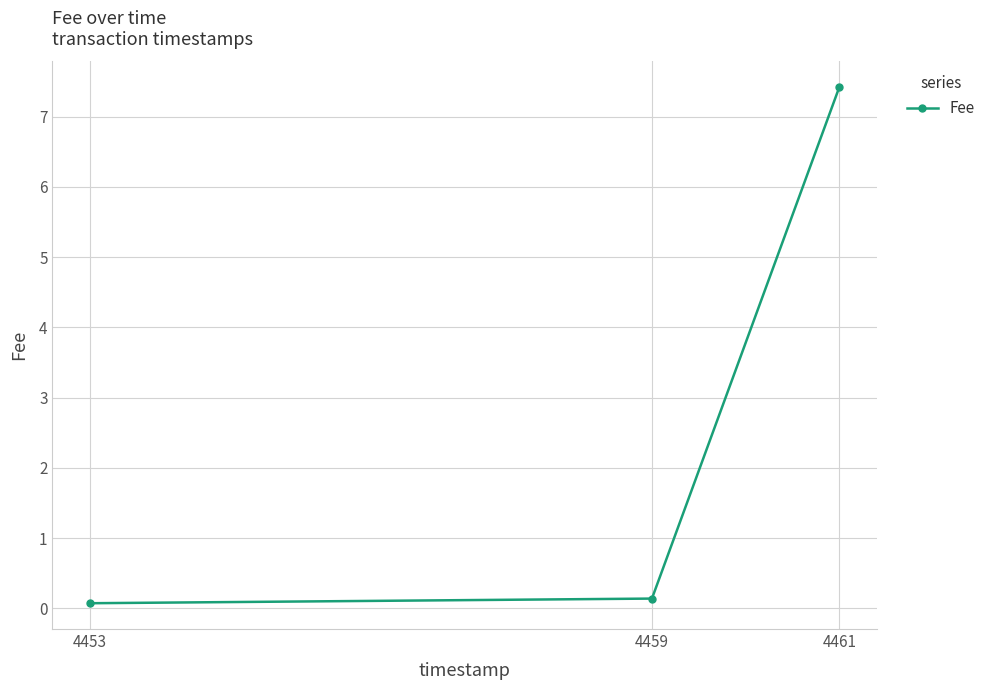

Does the chart display data point markers on the line(s)?

Yes